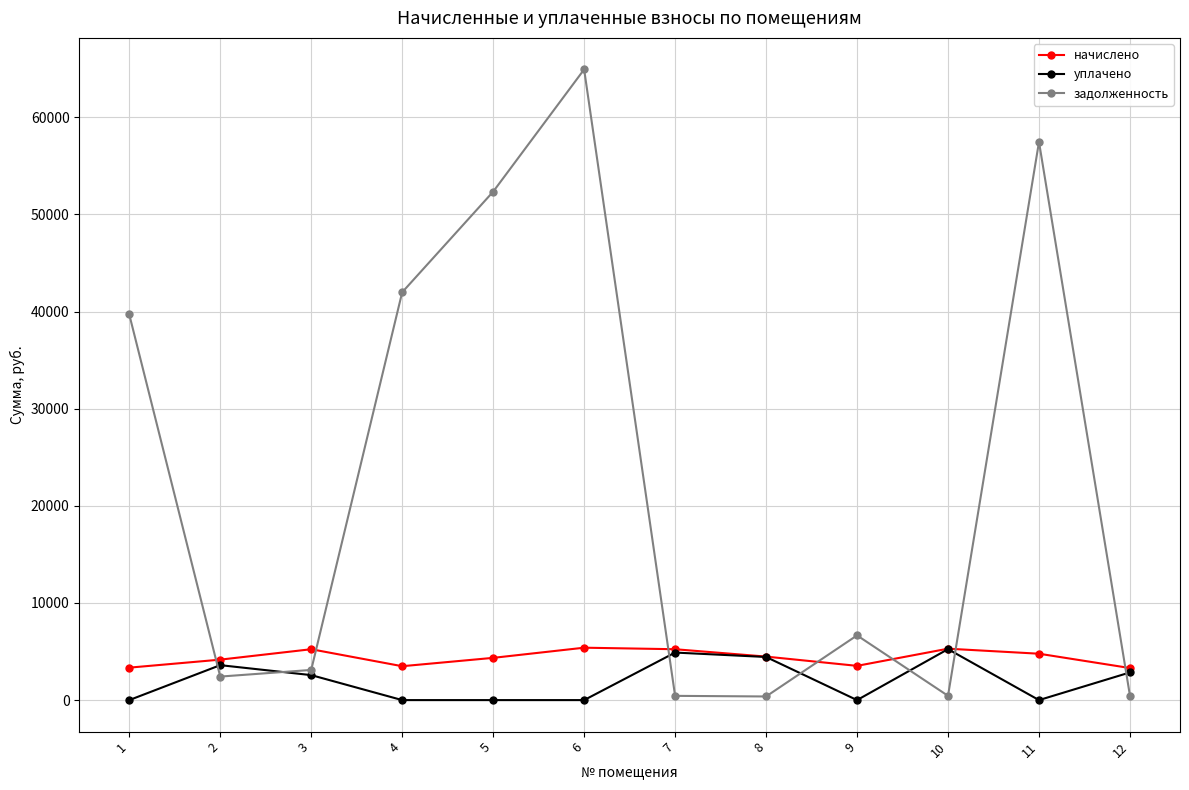

How many lines are shown in the chart?

3